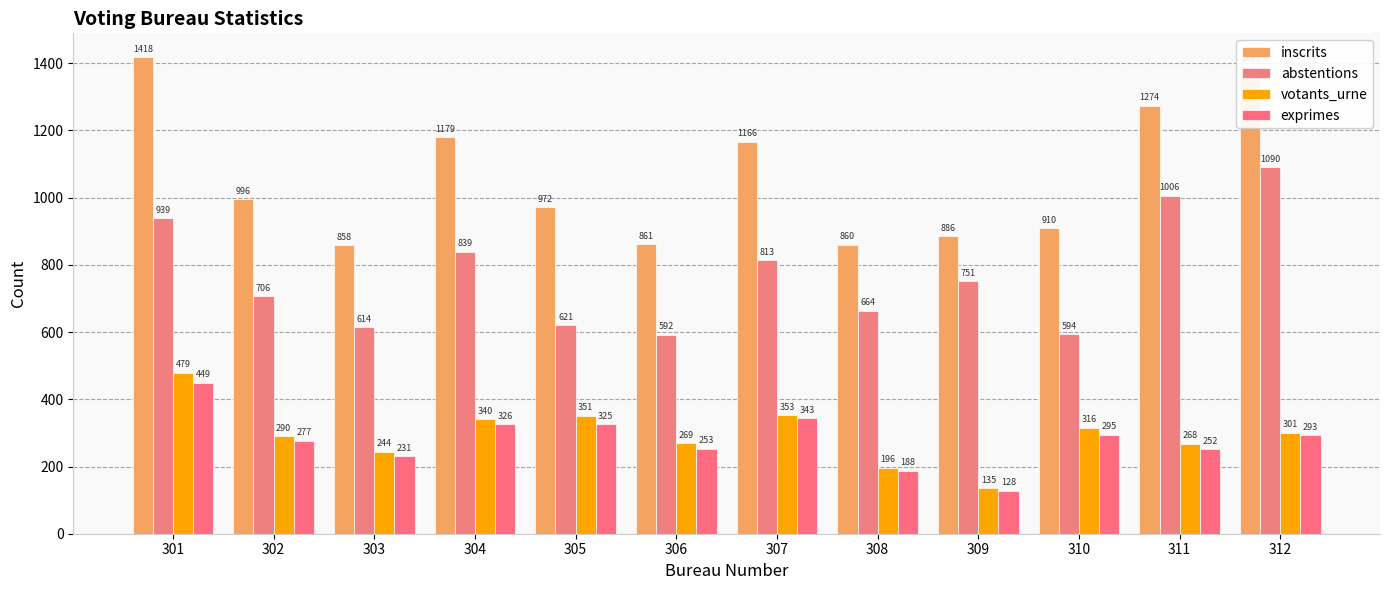

What is the value of the exprimes bar at the 2nd from the left?

277